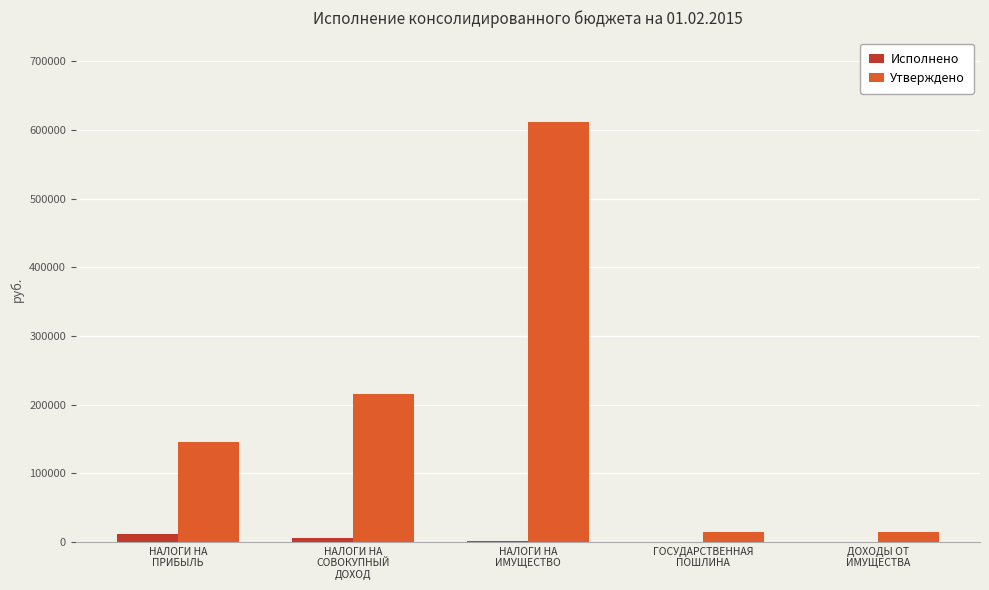

Which series has the largest total across all categories?

Утверждено